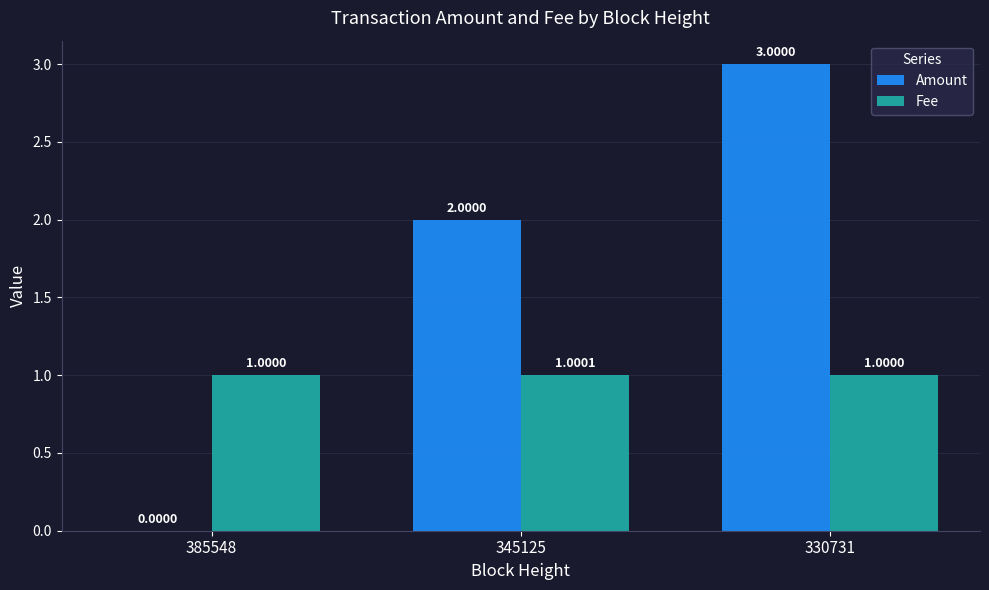

What is the maximum value for Amount?

3.0